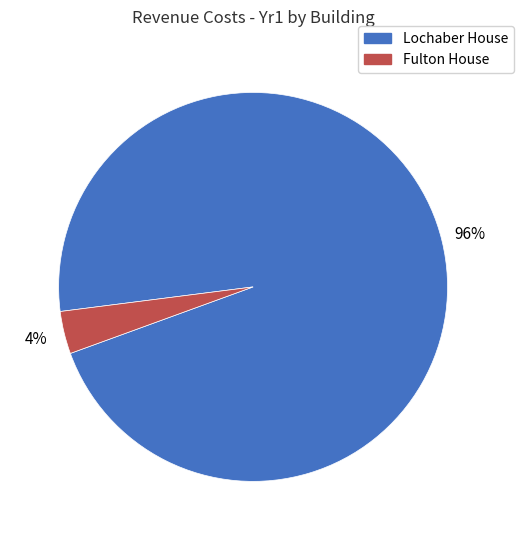

Does any single category account for the majority?

Yes